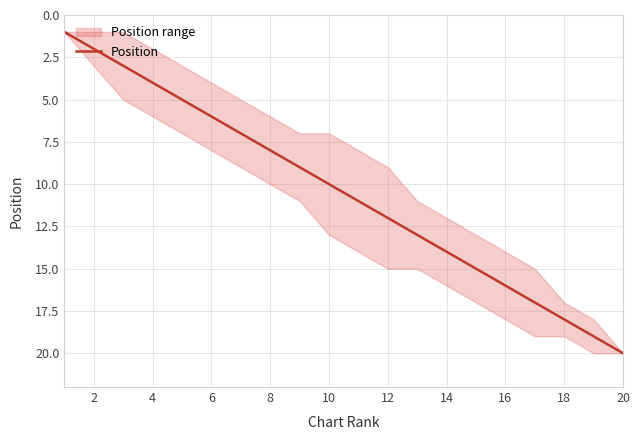

Reading right to left, transcribe all the data shown in this chart.

20	19	18	17	16	15	14	13	12	11	10	9	8	7	6	5	4	3	2	1